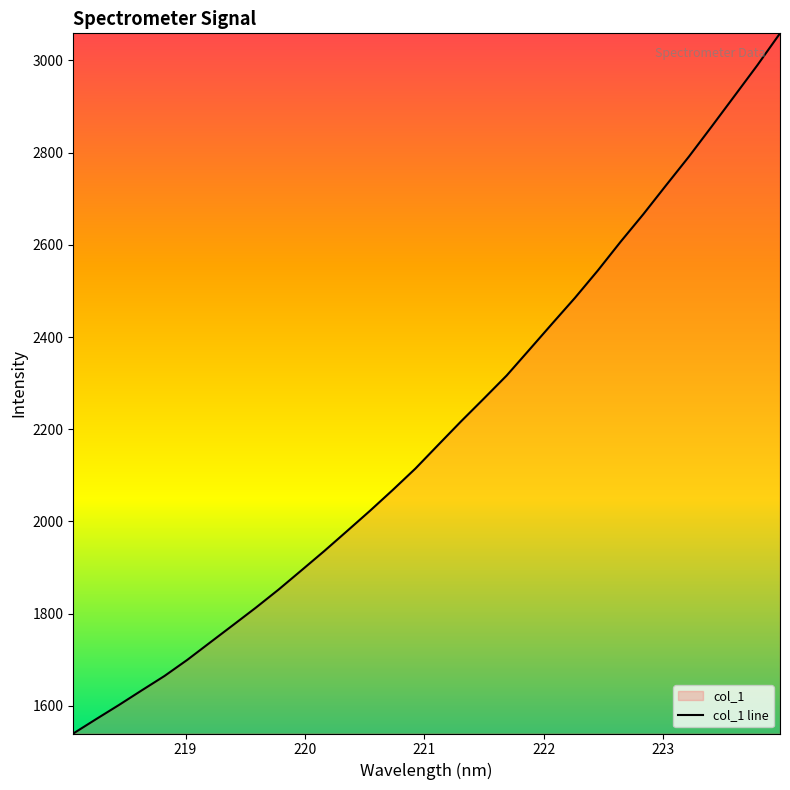

What is the smallest value displayed?

1540.2